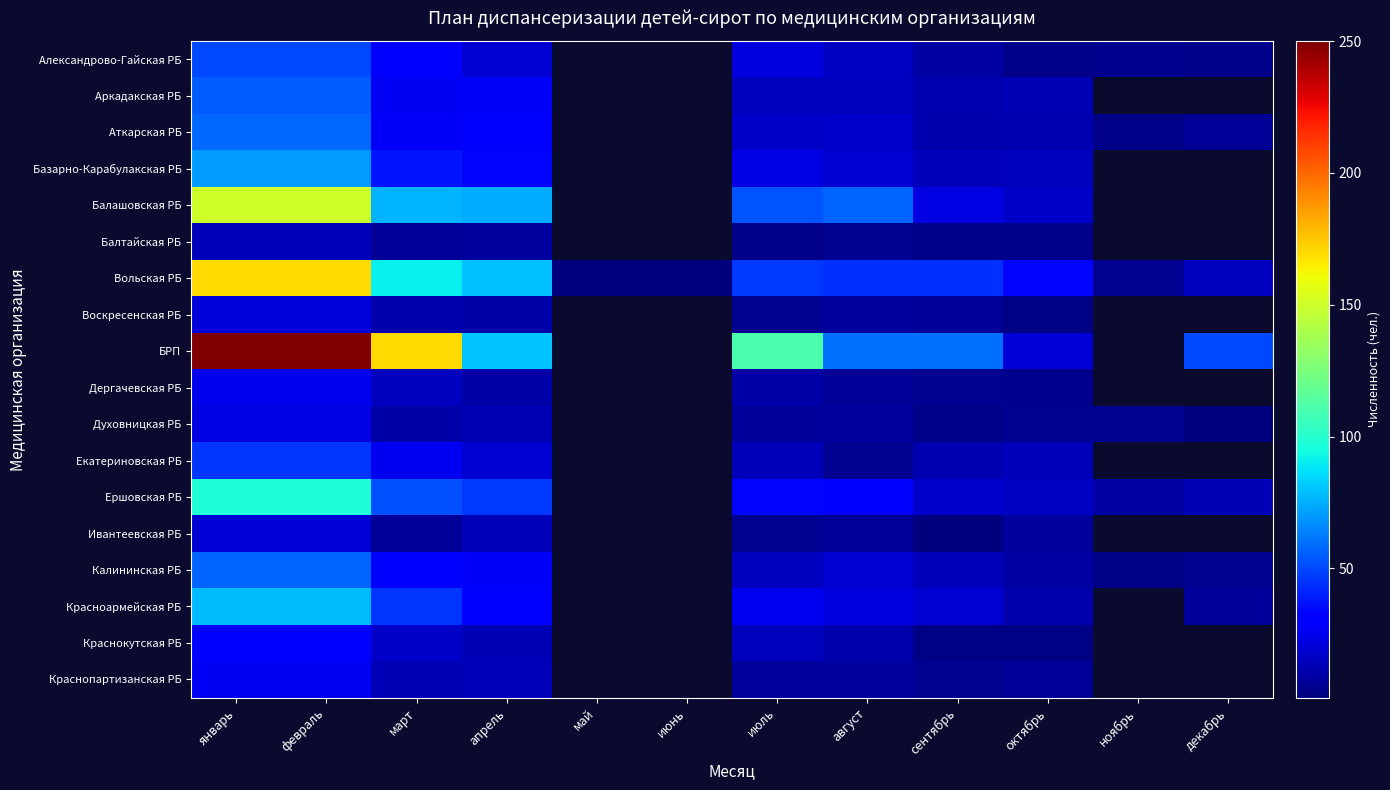

Between июль and март, which is larger?

март